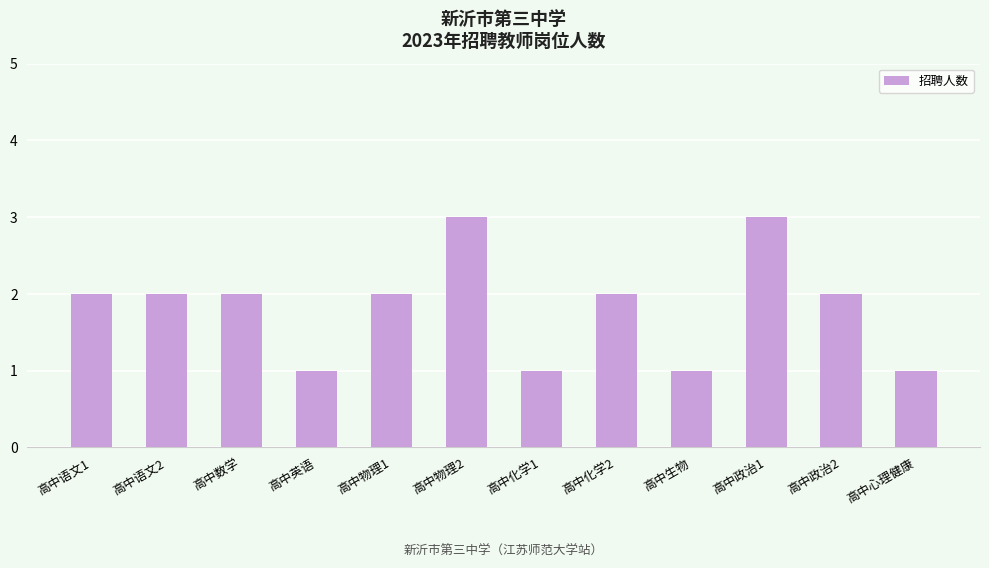

Does the chart contain stacked bars?

No